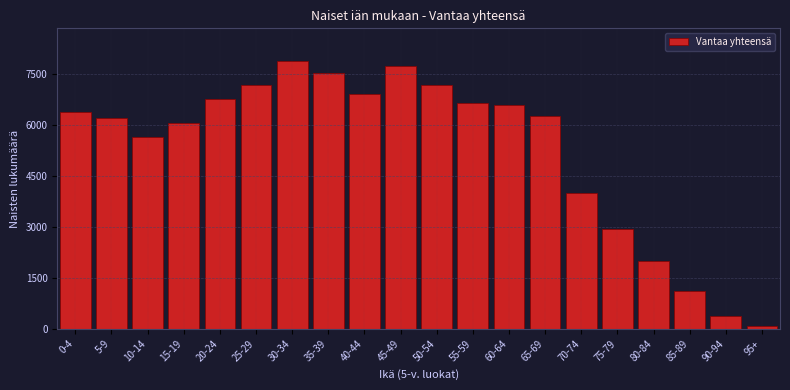

What is the change in value from 0-4 to 70-74?

-2391